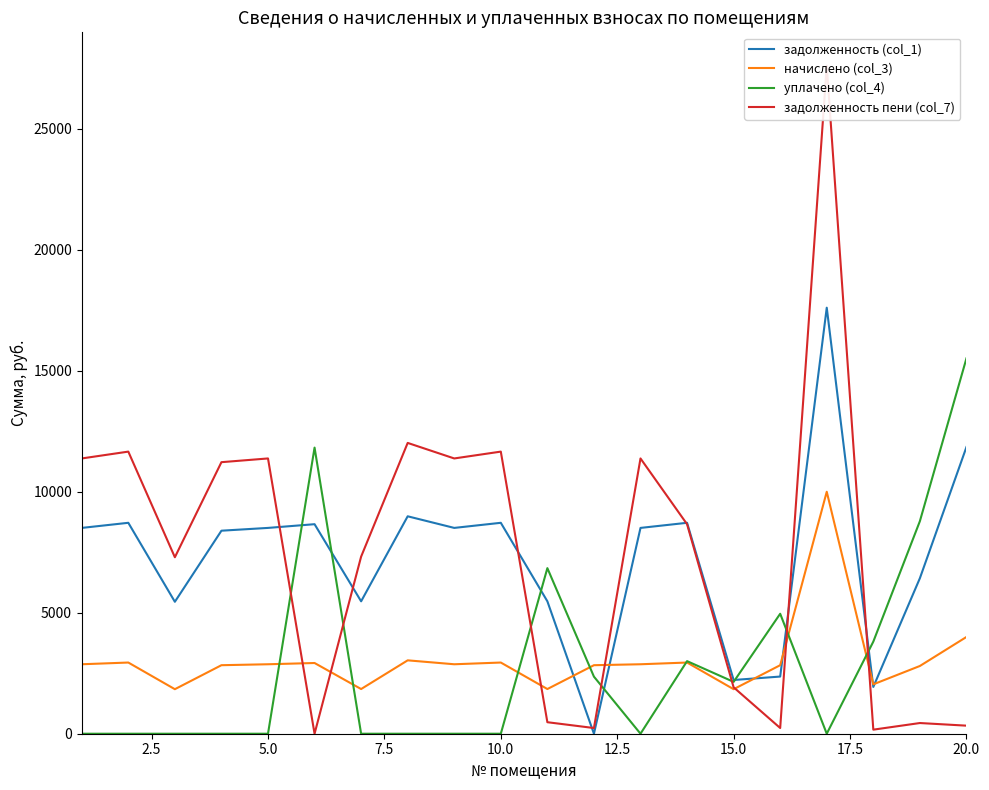

Which series has the largest range (max minus min)?

задолженность пени (col_7)